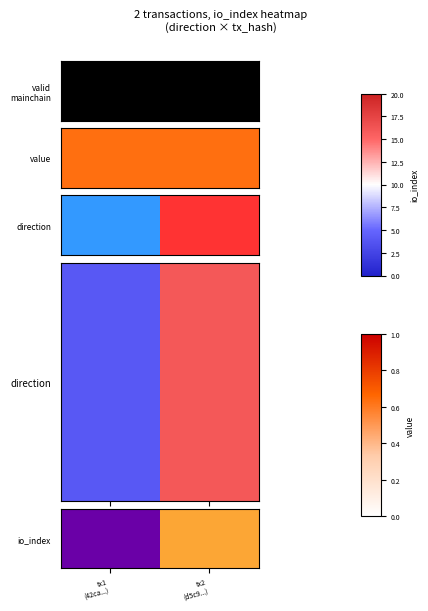

Is it true that the value at tx1
(42ca...) is 4?

True